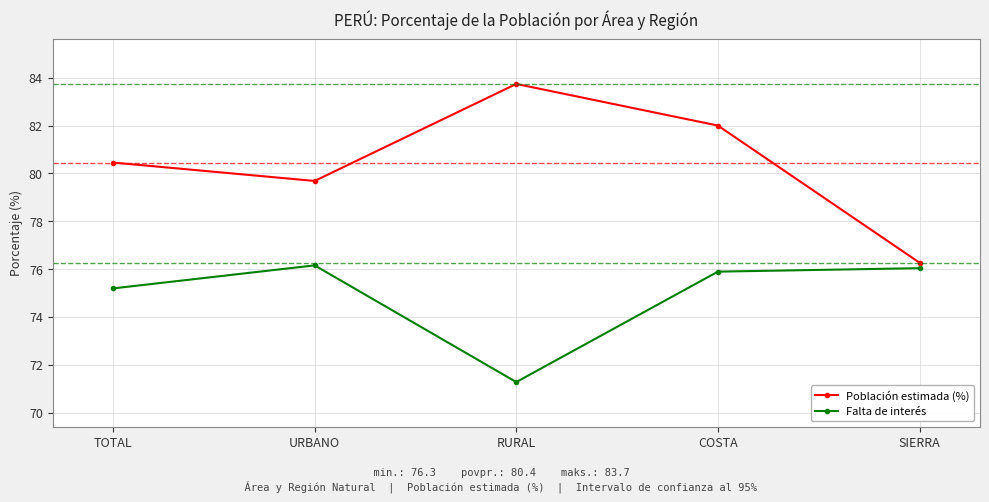

Which series has the widest spread of values?

Población estimada (%)